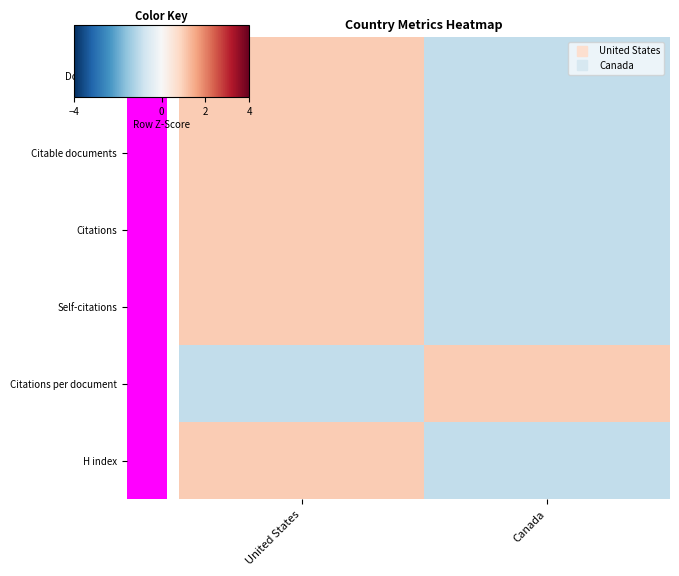

What is the spread (max minus min) of values at United States?

2